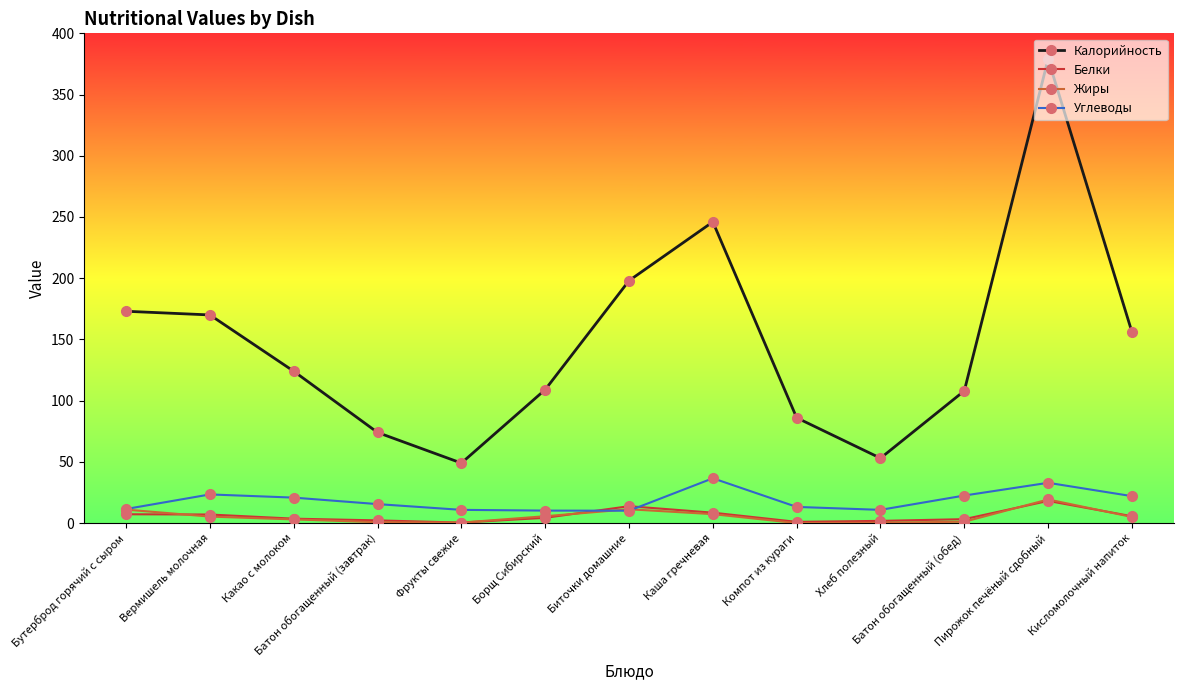

What is the lowest value of the Калорийность series?

49.0